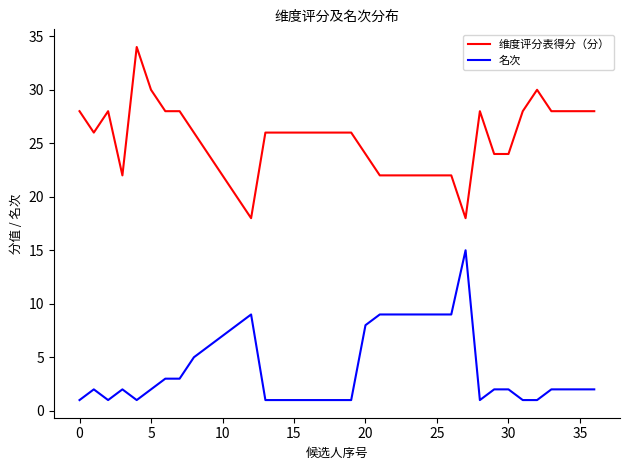

List the series in order of their overall mean, lowest first.

名次, 维度评分表得分（分）